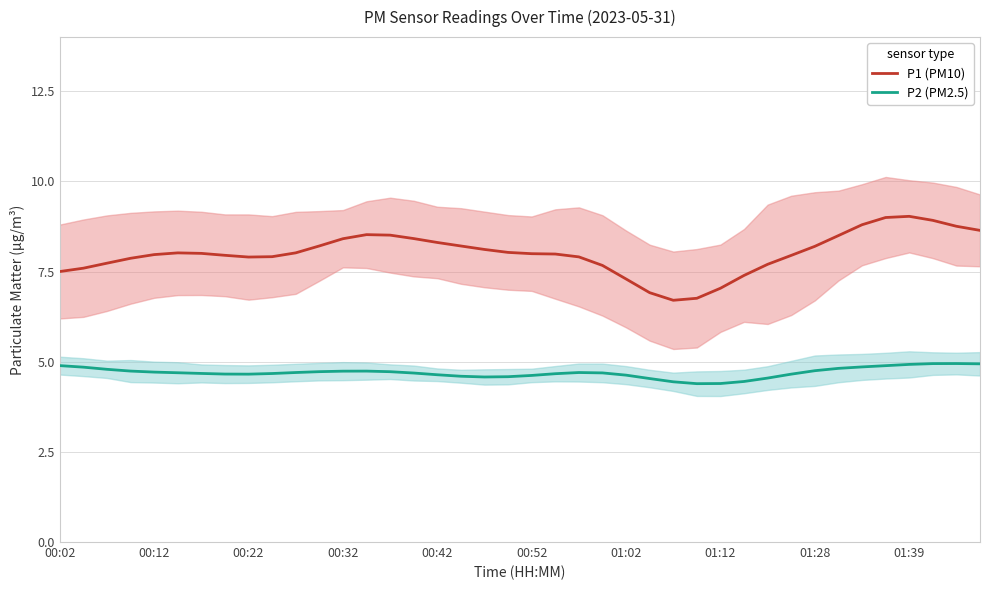

What are all the series names shown in the legend?

P1 (PM10), P2 (PM2.5)